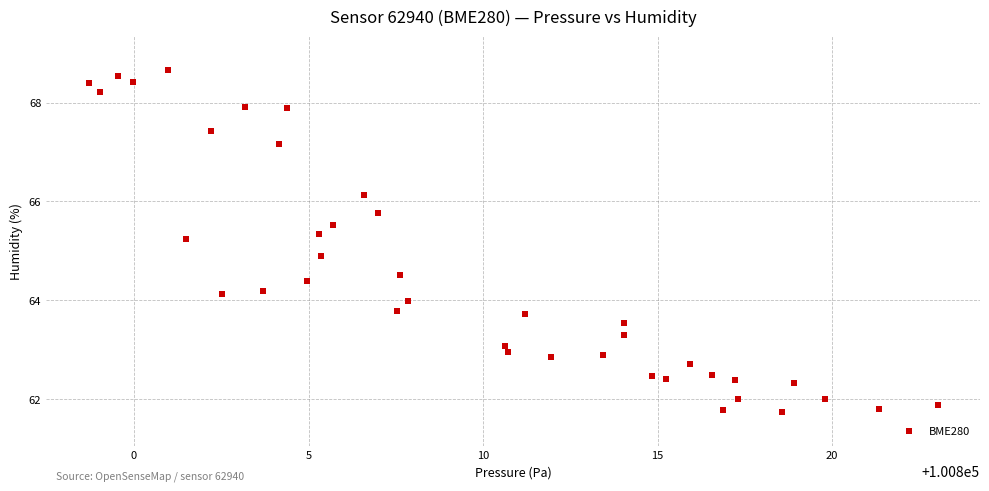

What is the range of X values (max minus min)?

24.3